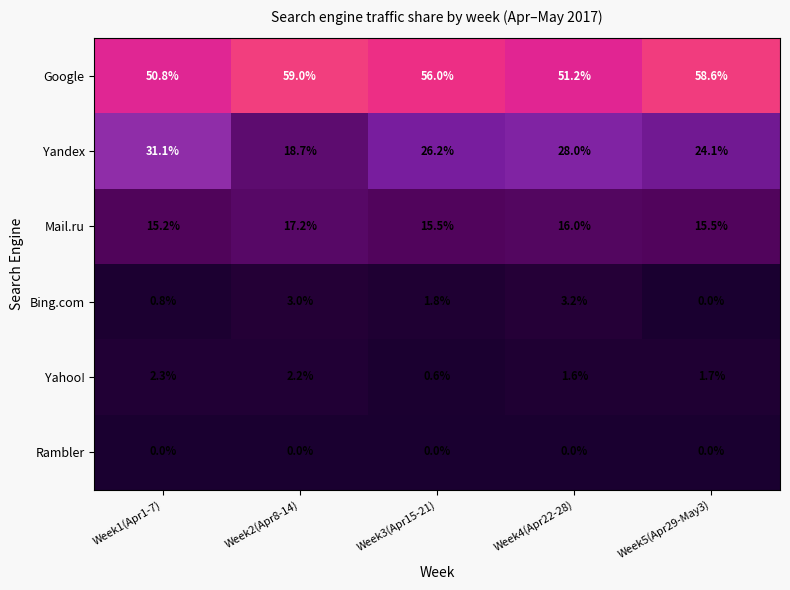

Rank the series at Week4(Apr22-28) from highest to lowest value.

Google, Yandex, Mail.ru, Bing.com, Yahoo!, Rambler